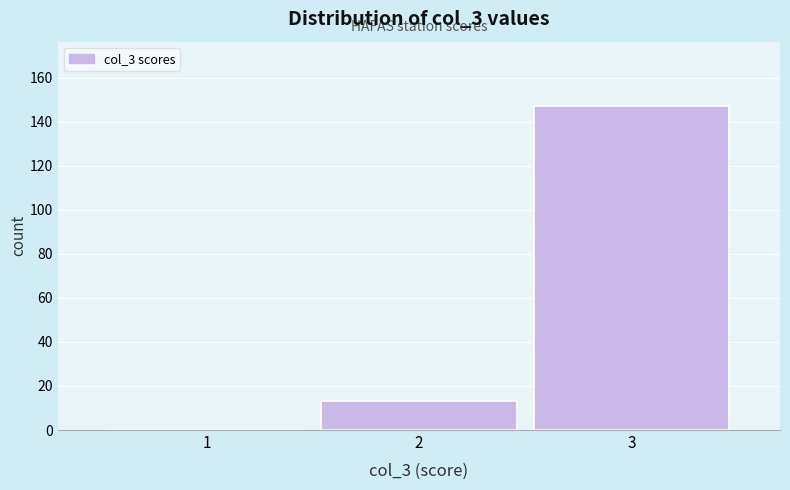

How tall is the bar that spans 2.5 to 3.5 on the x-axis? The values are not printed on the chart, so give them approximately, as read against the axis.

148